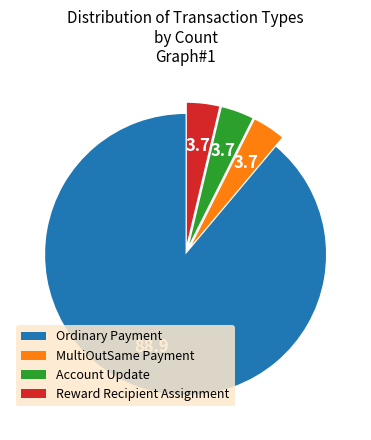

True or false: Account Update accounts for 11% of the total.

False